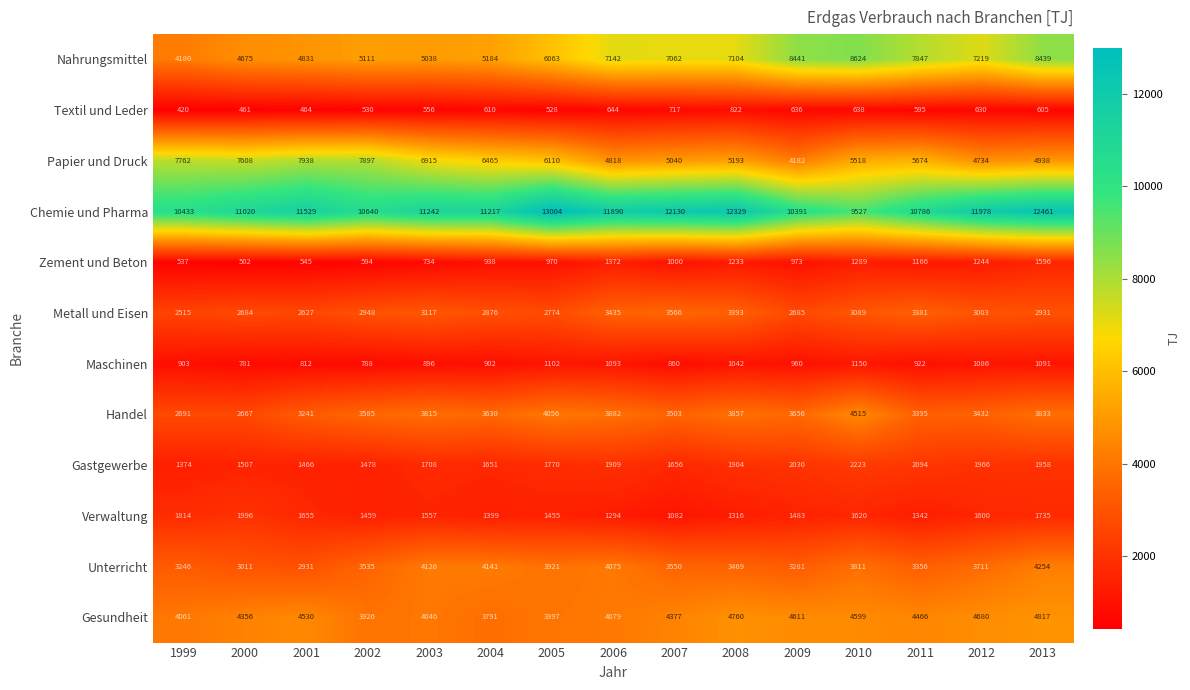

What is the spread (max minus min) of values at 2009?

9755